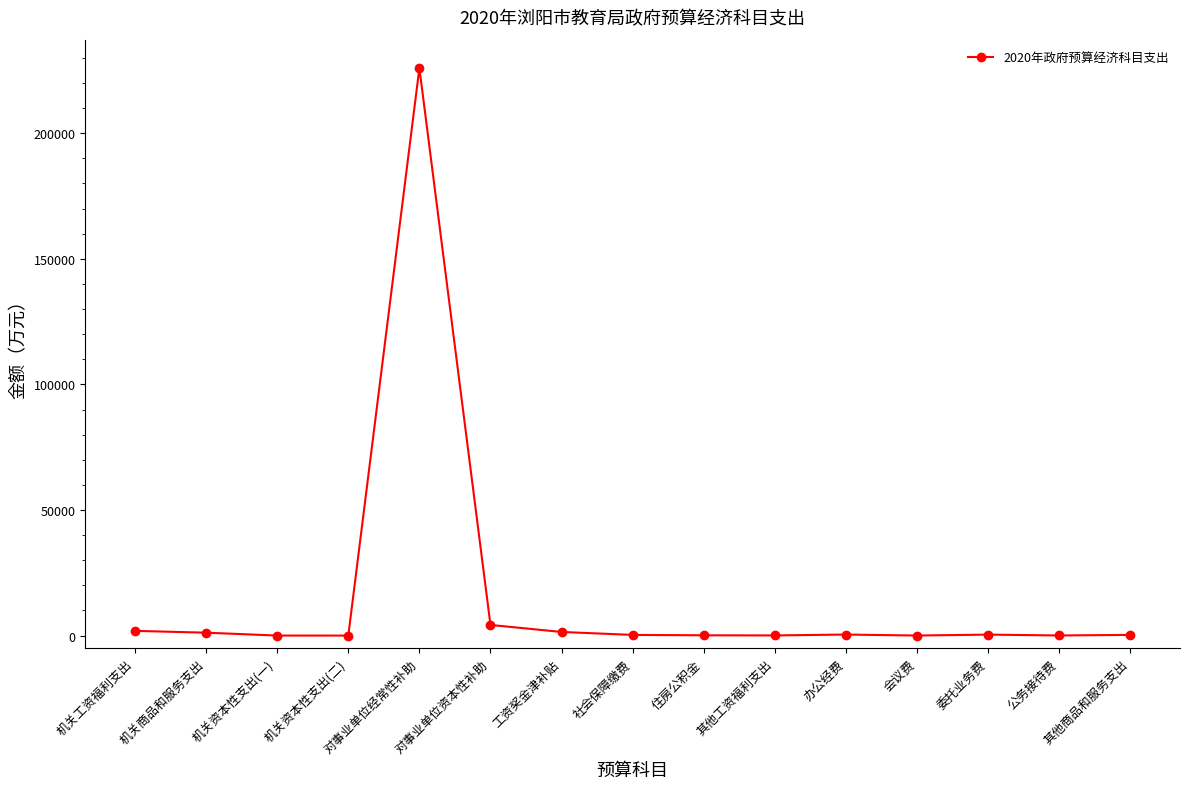

What value does the data have at 对事业单位经常性补助?

225966.9